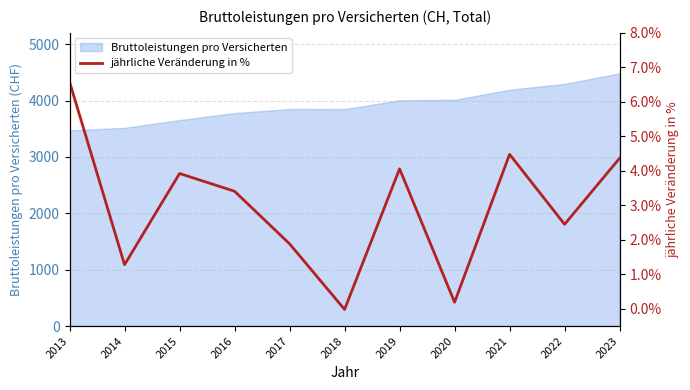

How many data points does each series have?

11